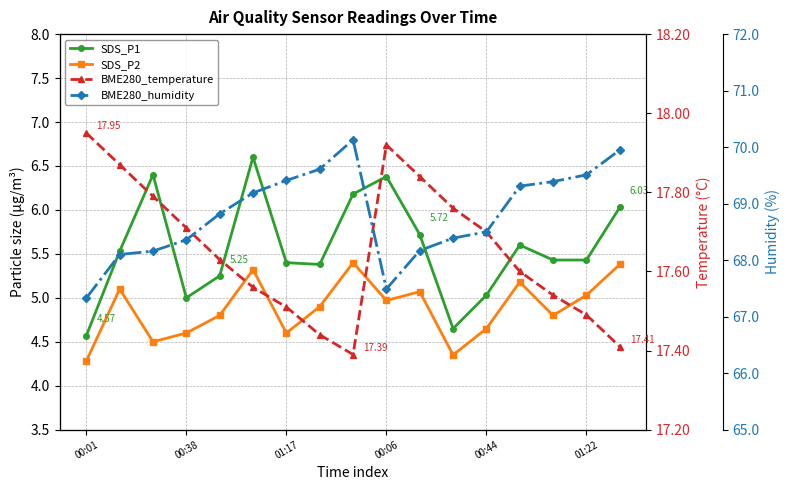

What are all the series names shown in the legend?

SDS_P1, SDS_P2, BME280_temperature, BME280_humidity